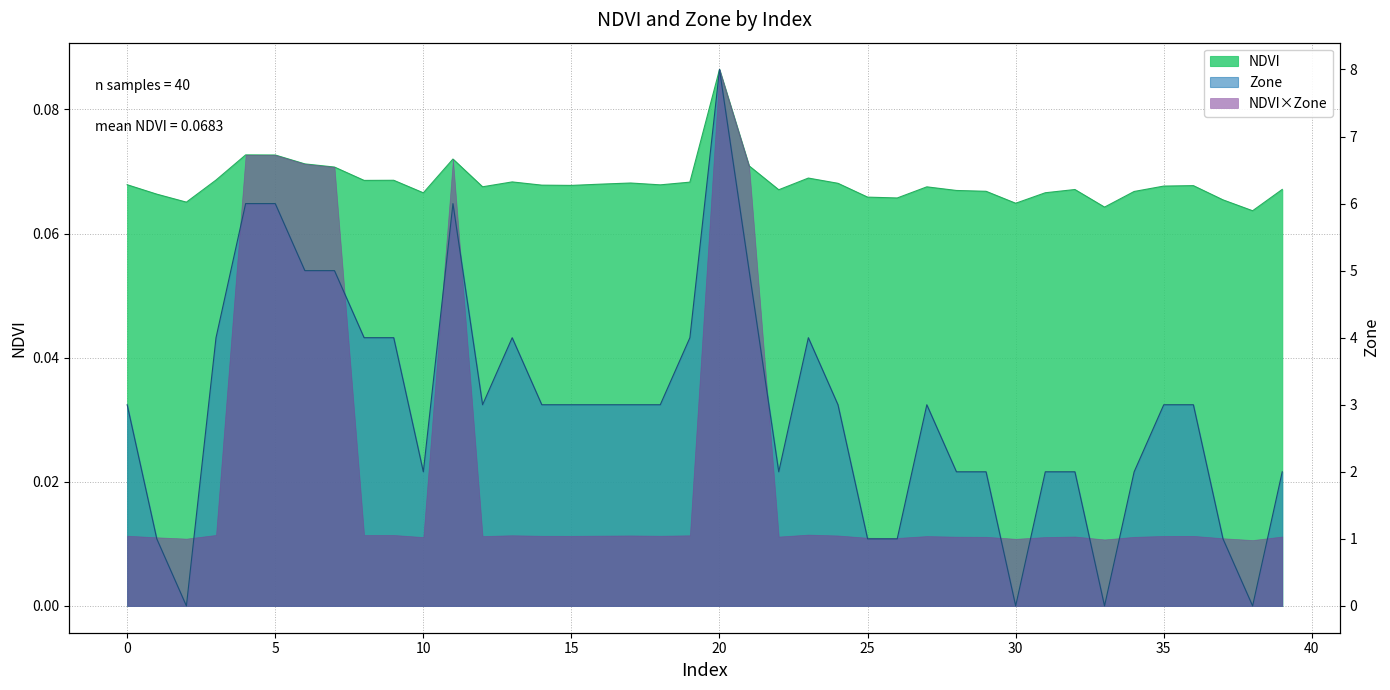

Which category has the highest value across all series?

20